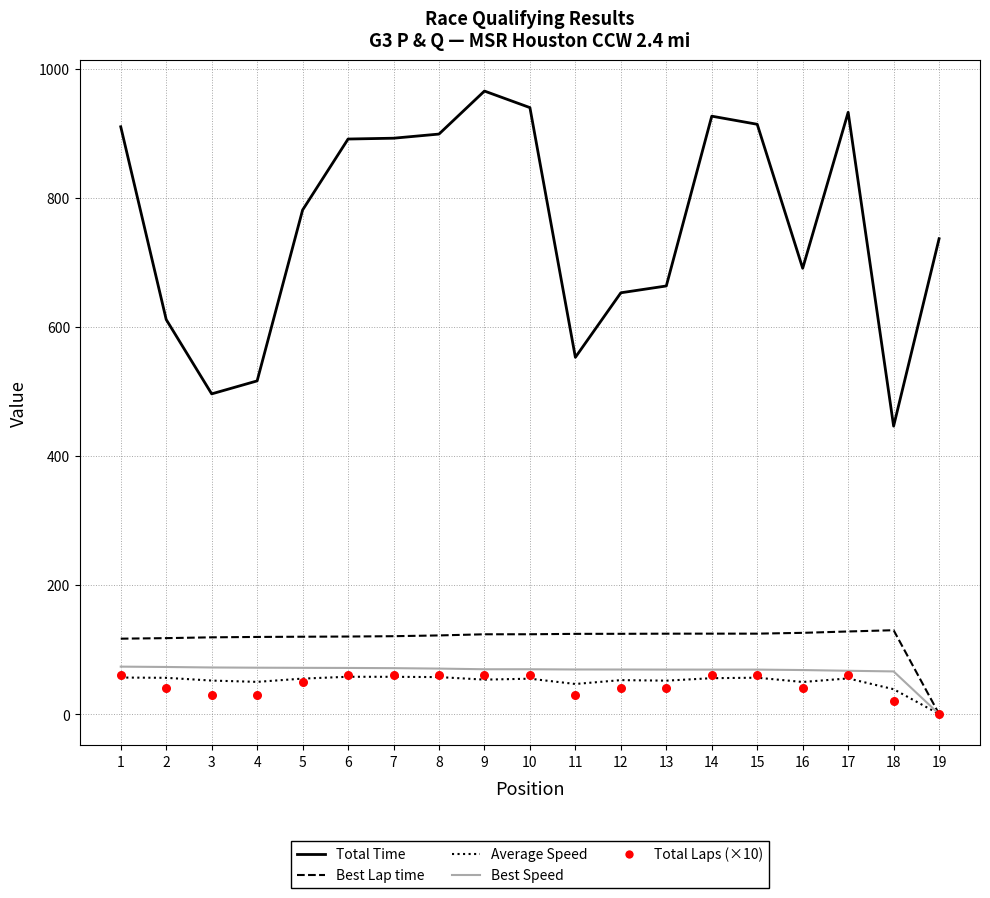

At which category is the sum across all series the highest?

9